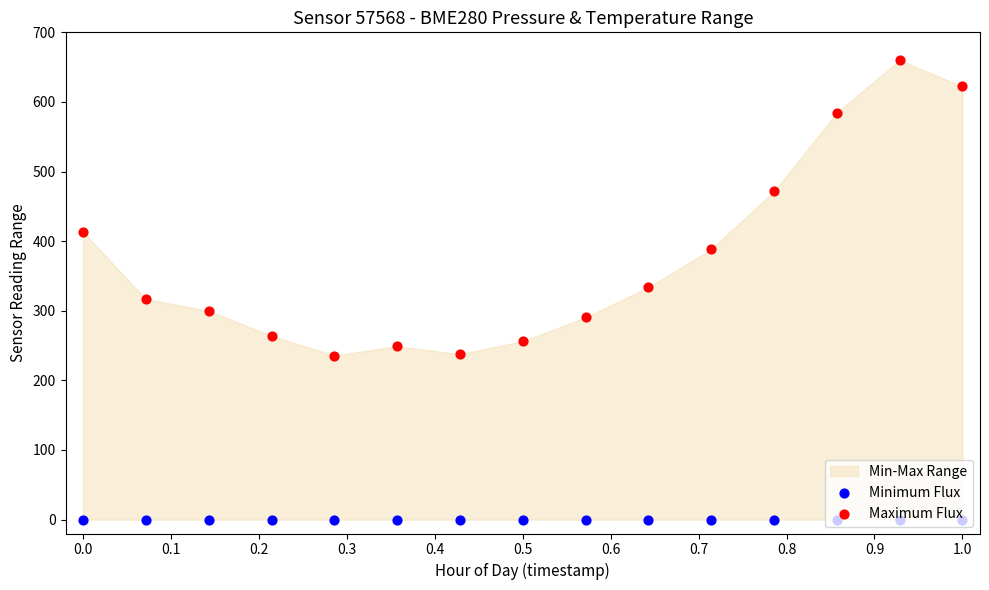

Which series has the largest total across all categories?

Maximum Flux